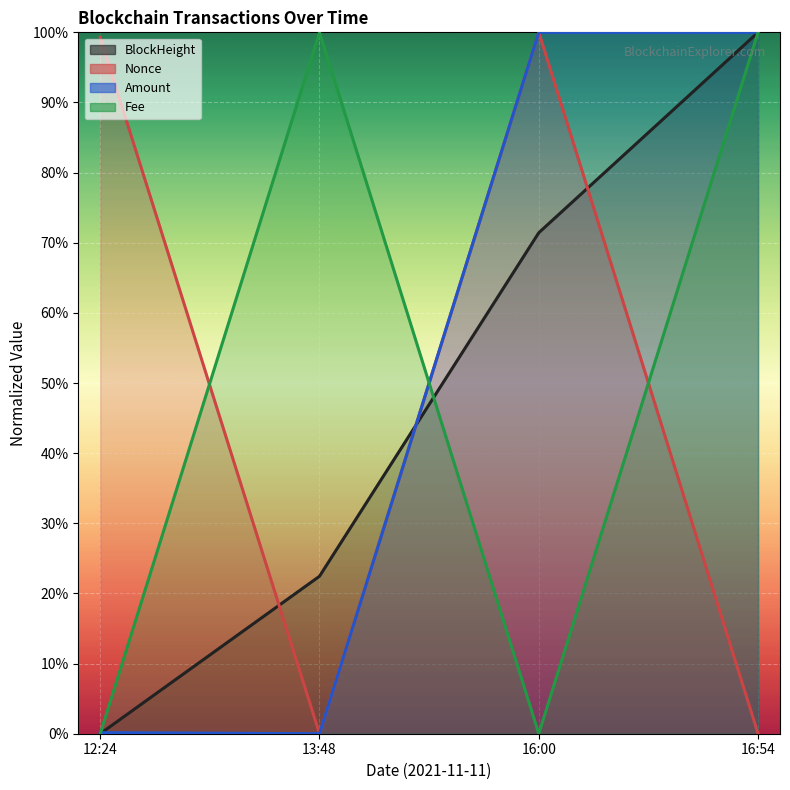

How many series are shown in this chart?

4